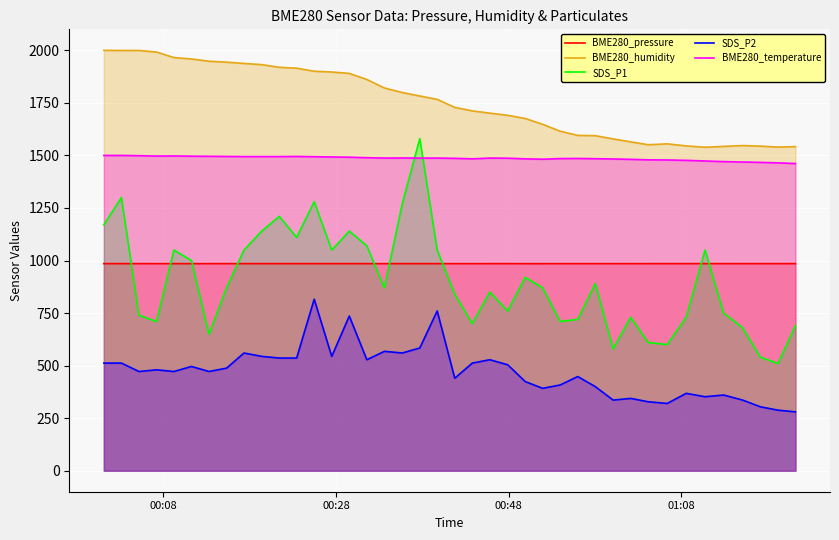

True or false: BME280_humidity and BME280_temperature intersect in this chart.

False